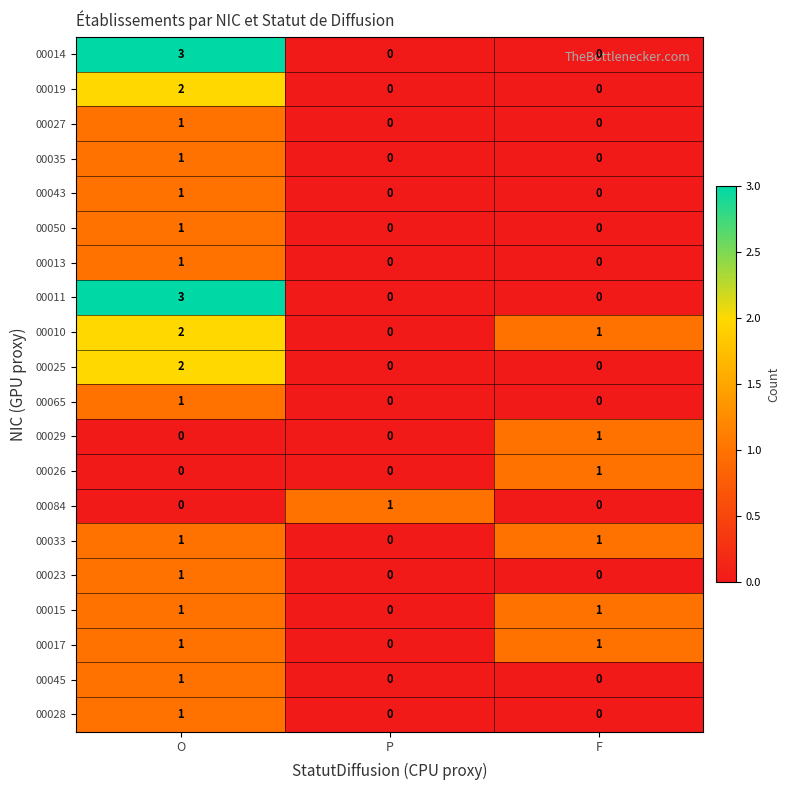

The value of 00035 at F is 0. True or false?

True